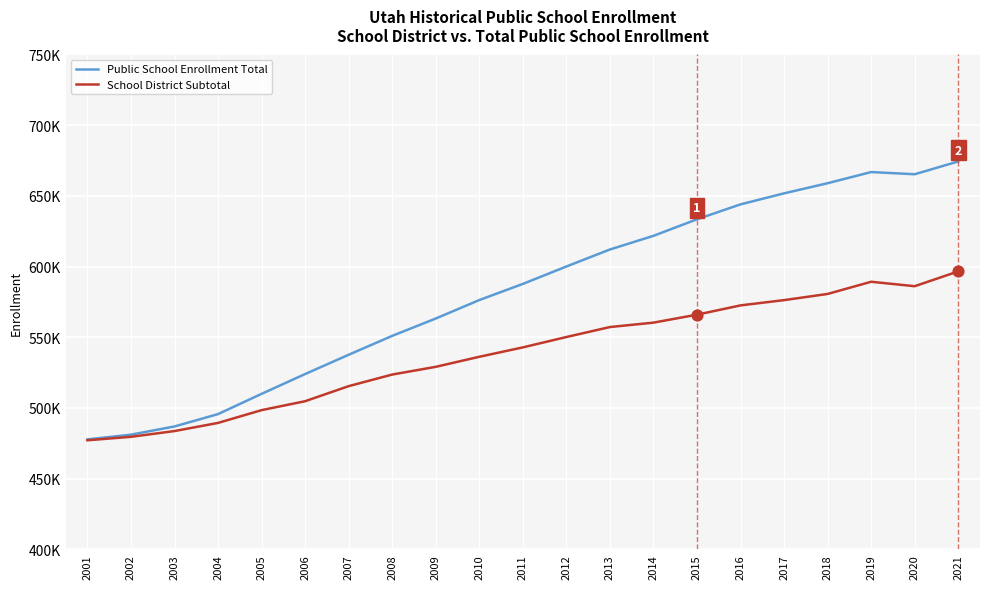

Is the value of School District Subtotal at 2003 greater than the value of Public School Enrollment Total at 2009?

No